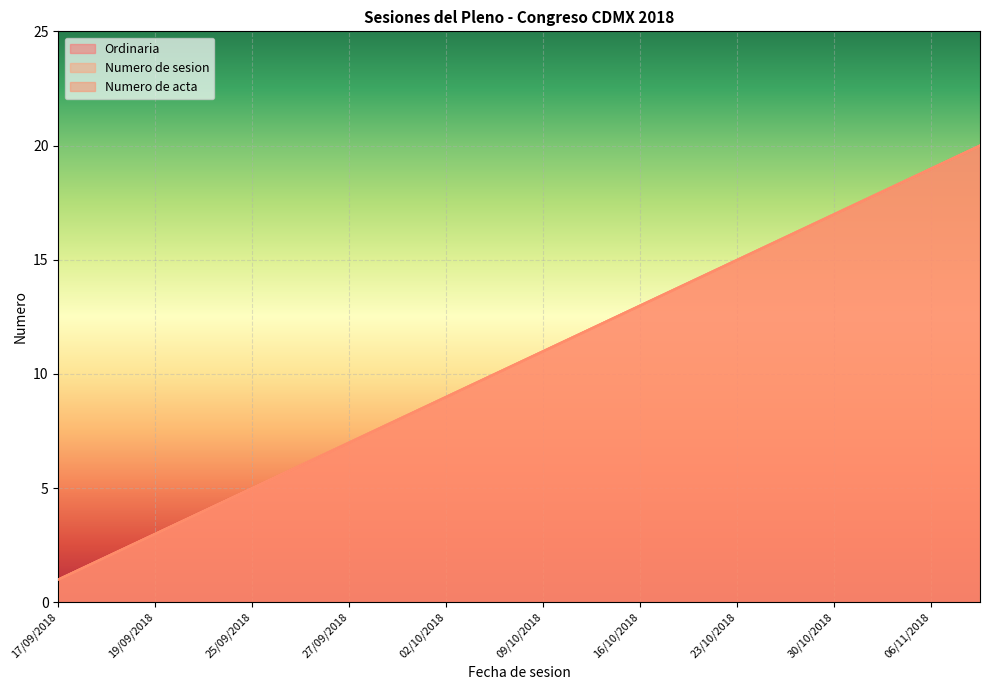

True or false: Numero de acta and Numero de sesion intersect in this chart.

False